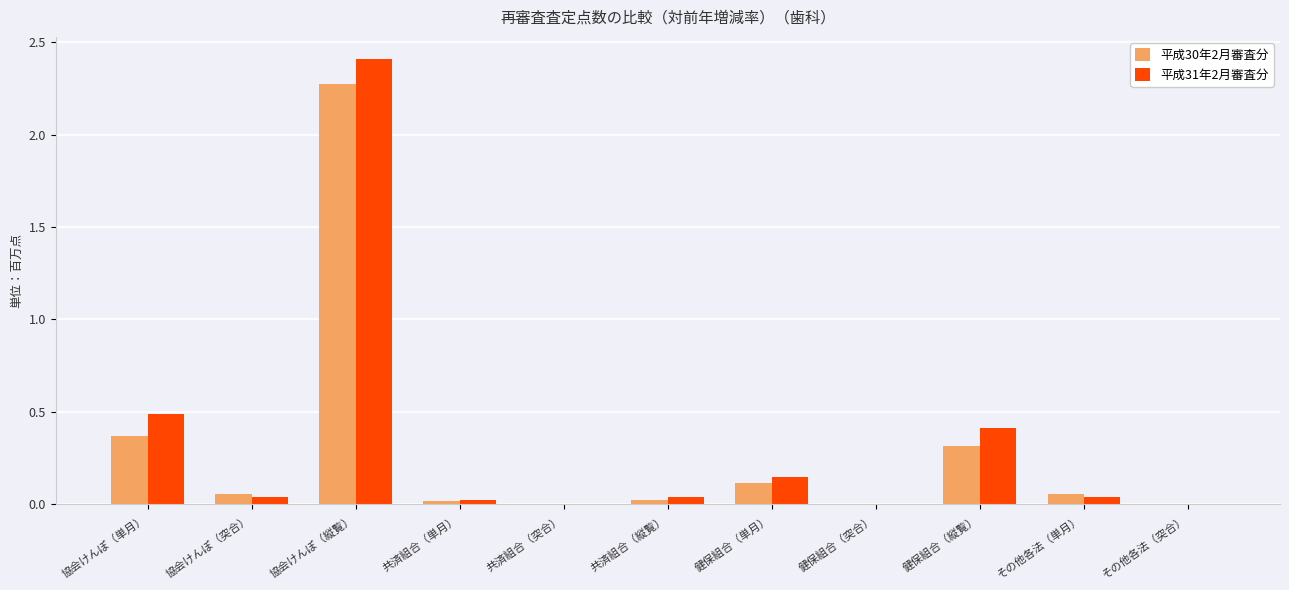

What are all the series names shown in the legend?

平成30年2月審査分, 平成31年2月審査分